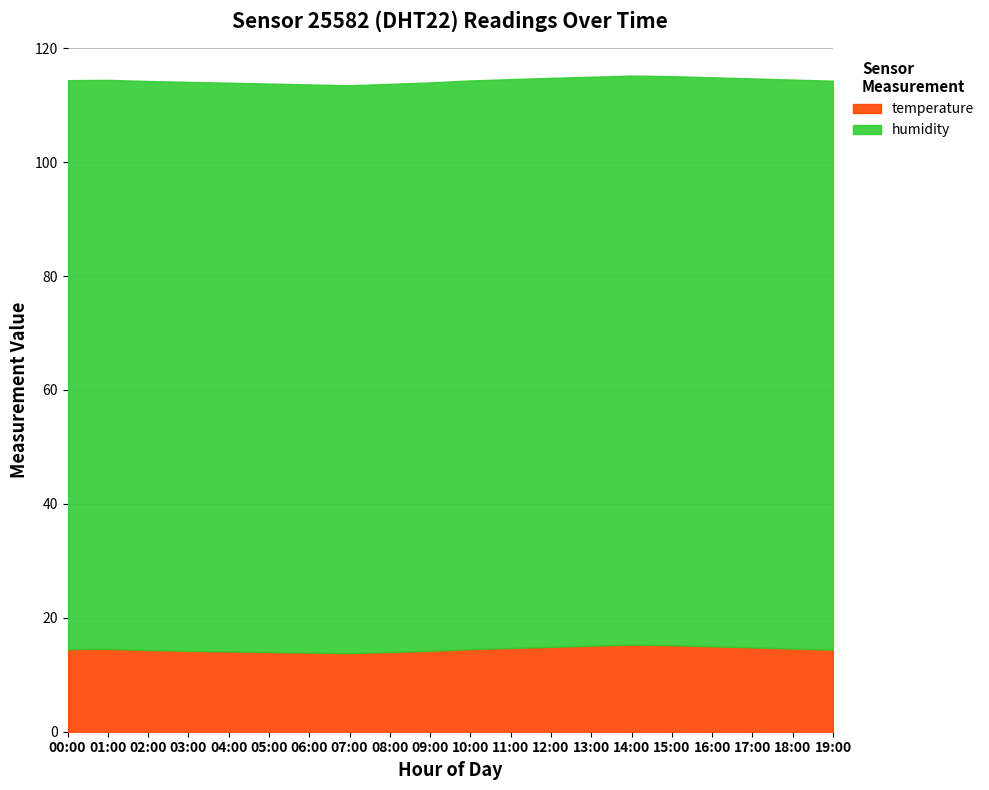

True or false: there are more than 2 points higher than both neighbors.

False